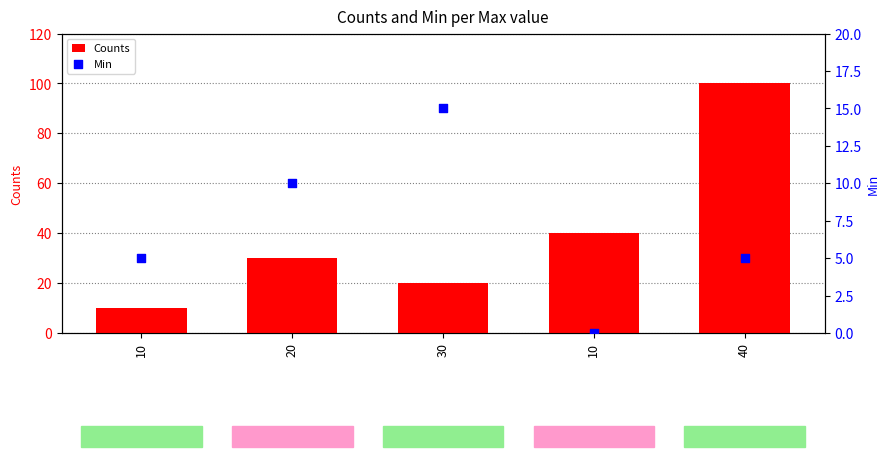

At which category is the sum across all series the highest?

40